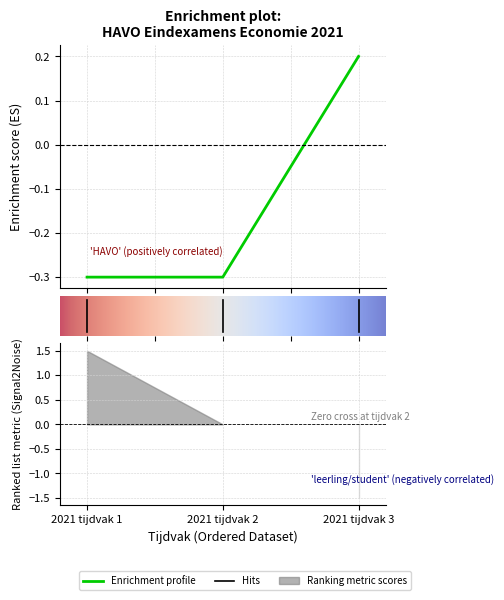

What is the value of the 1st point from the left?

-0.3